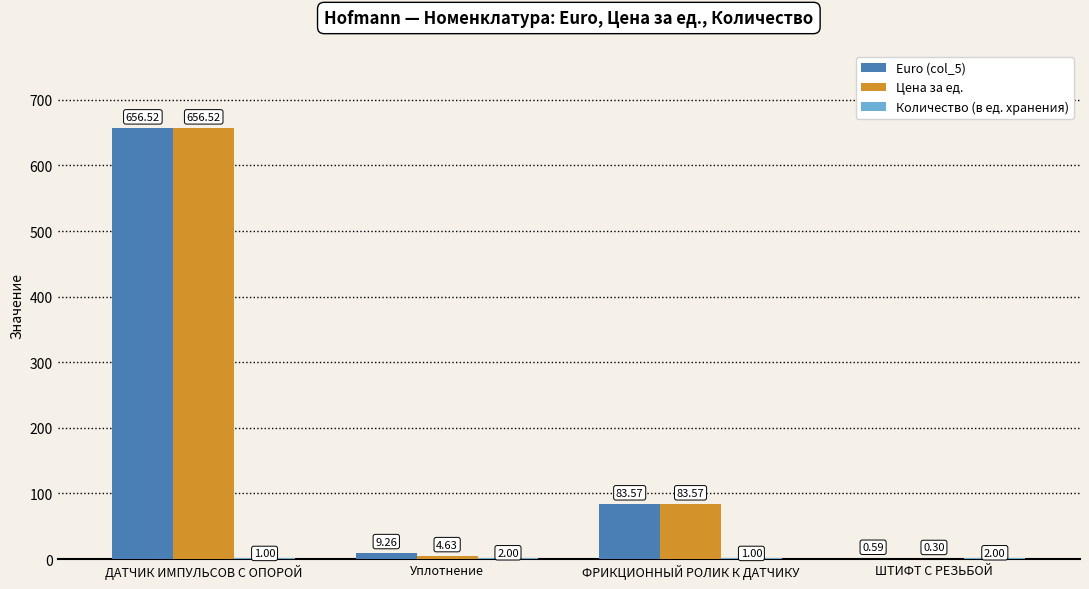

Which series changed the most between ФРИКЦИОННЫЙ РОЛИК К ДАТЧИКУ and ШТИФТ С РЕЗЬБОЙ?

Цена за ед.